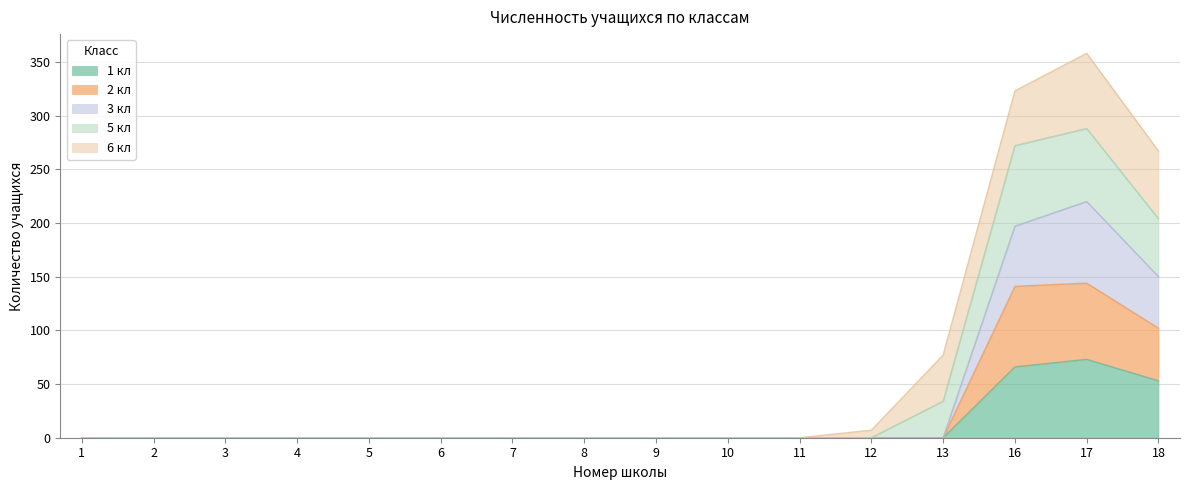

Where is 1 кл nearest to the value 36?

18